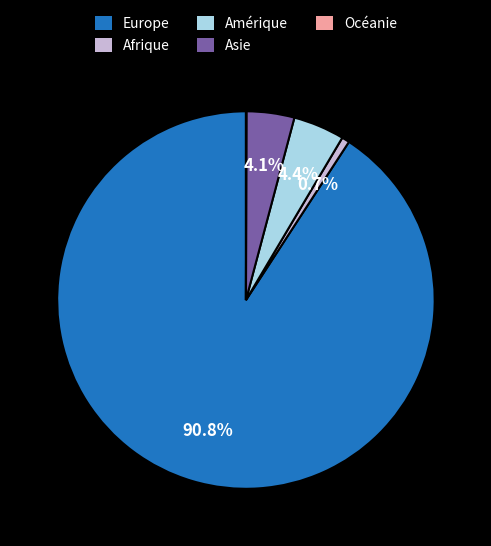

What percentage is the Afrique slice, to the nearest percent?

1%